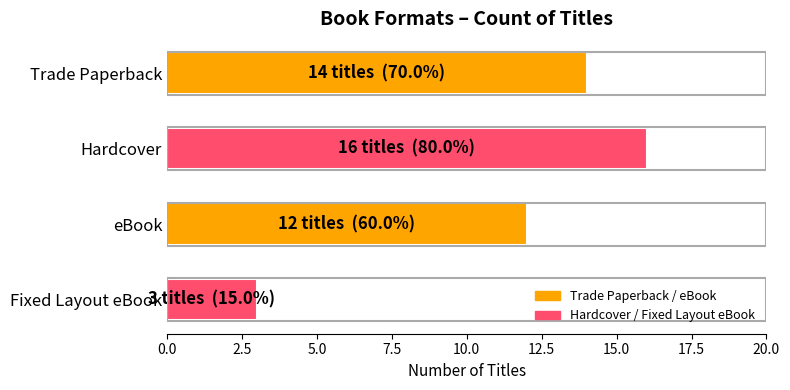

Where is the data nearest to the value 9?

eBook